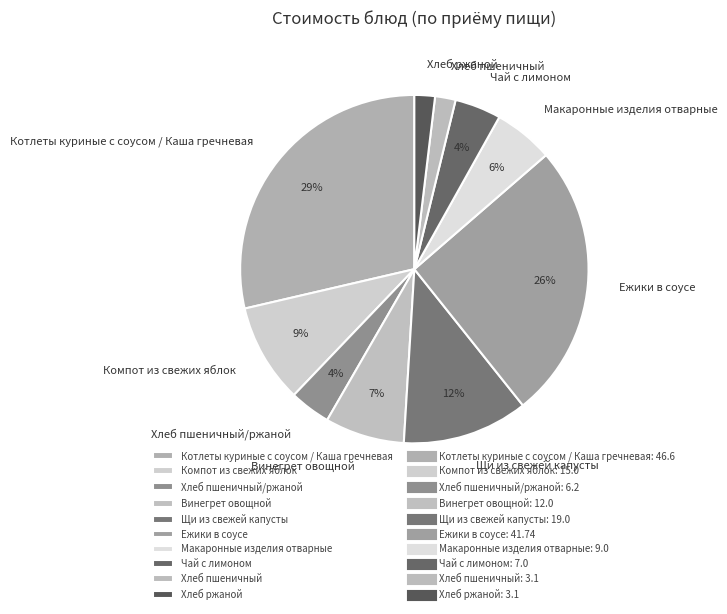

Combined, do Ежики в соусе and Компот из свежих яблок account for over 50%?

No